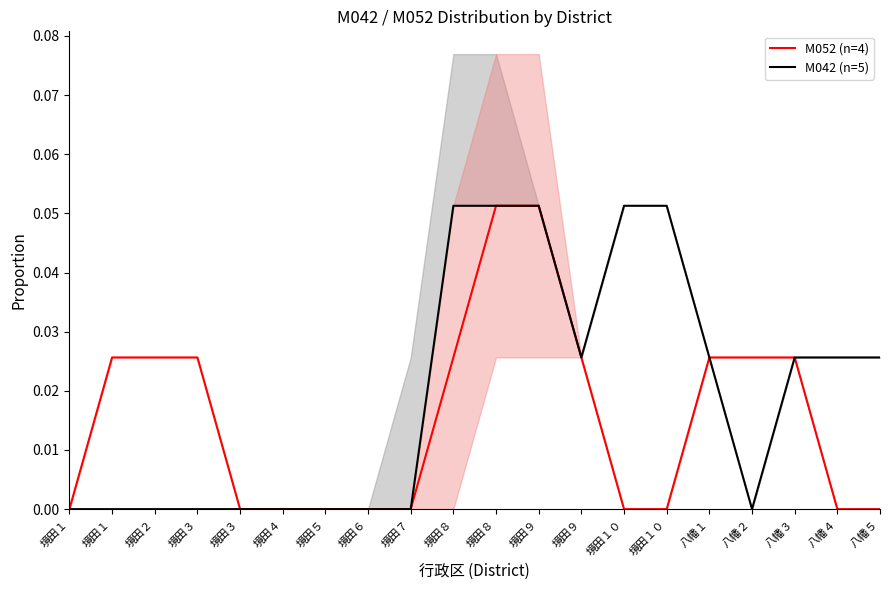

True or false: M042 (n=5) and M052 (n=4) intersect in this chart.

False